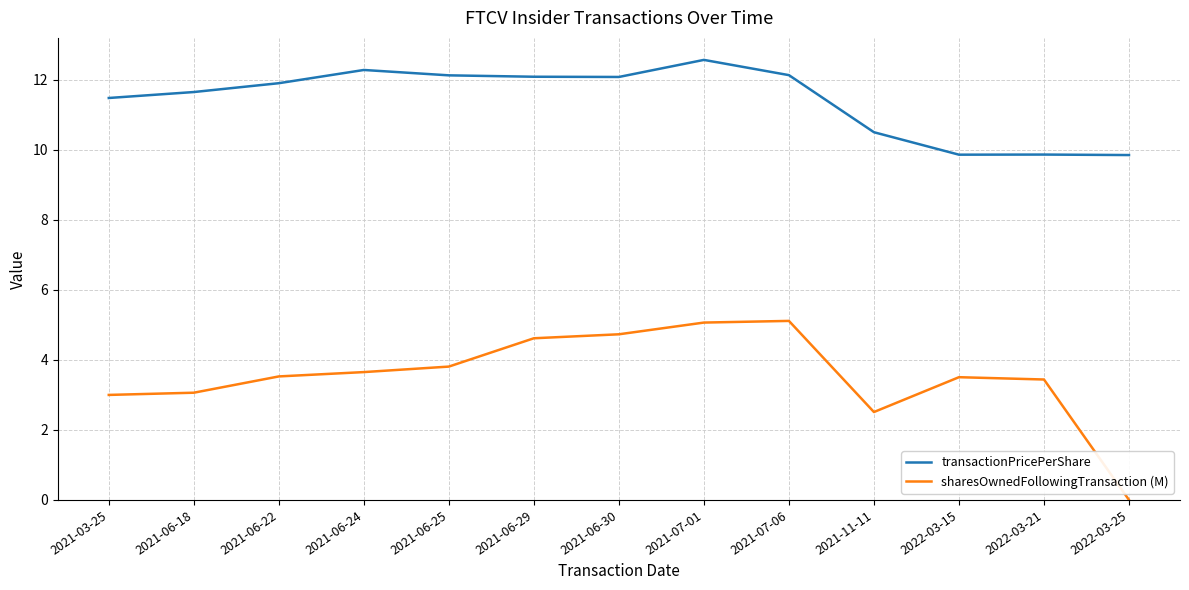

What are all the series names shown in the legend?

transactionPricePerShare, sharesOwnedFollowingTransaction (M)